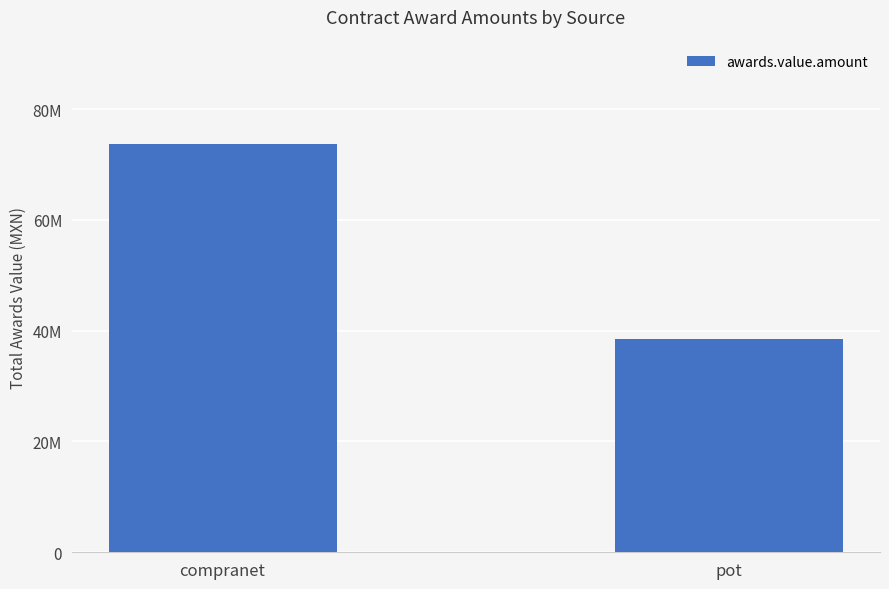

List the labels in order of value, smallest first.

pot, compranet